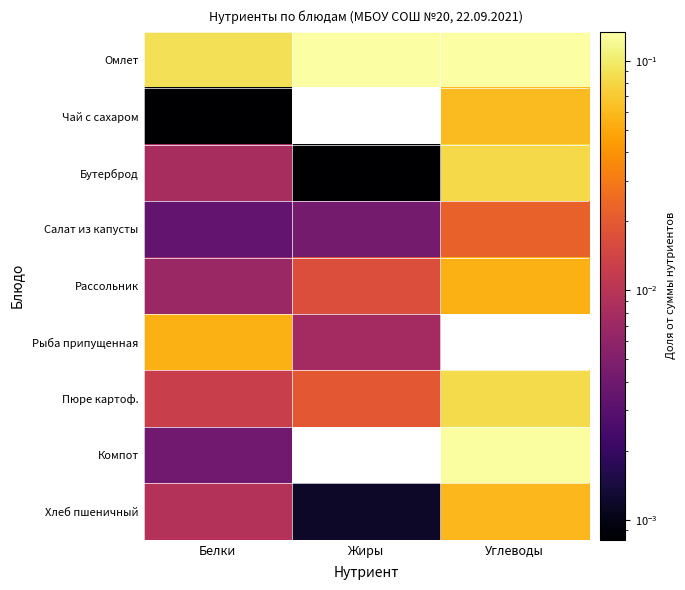

At how many categories does at least one series exceed 0?

3